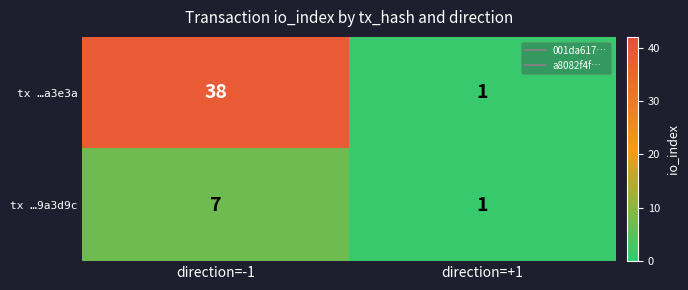

True or false: tx …a3e3a has a value of 1 at direction=+1.

True